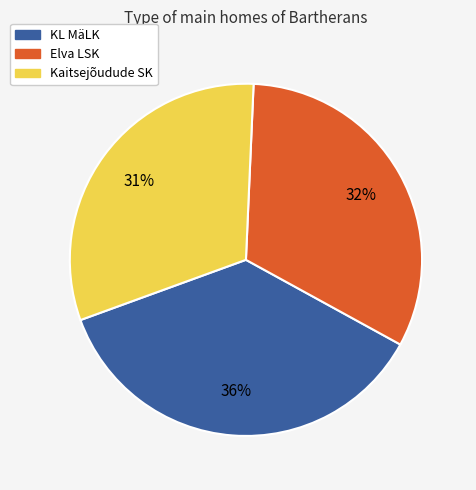

Is there a majority slice in this chart?

No